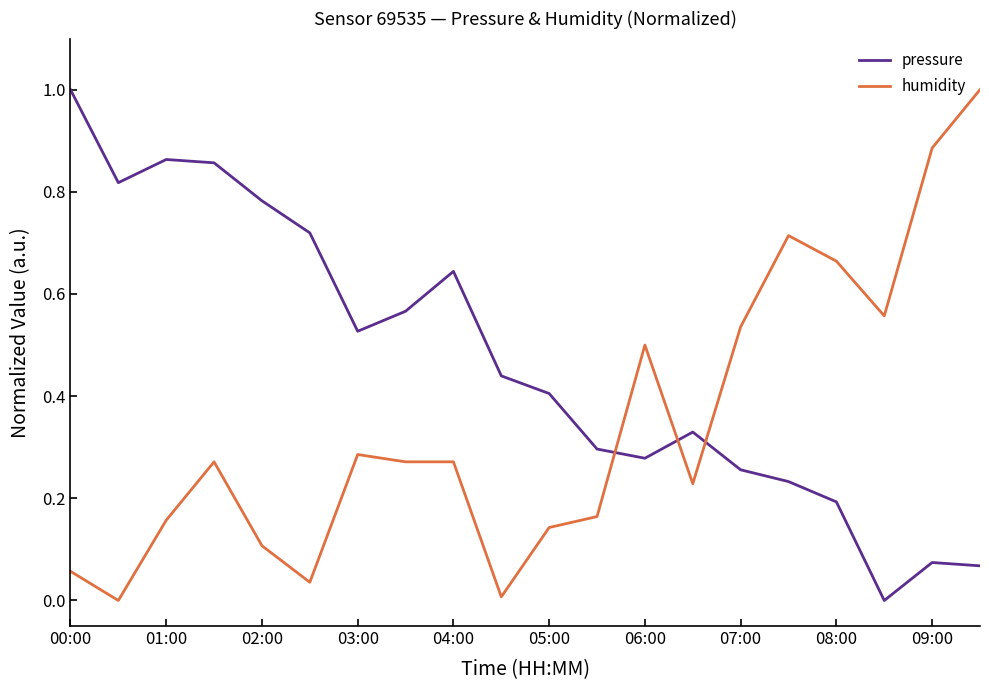

Which series has the largest total across all categories?

pressure